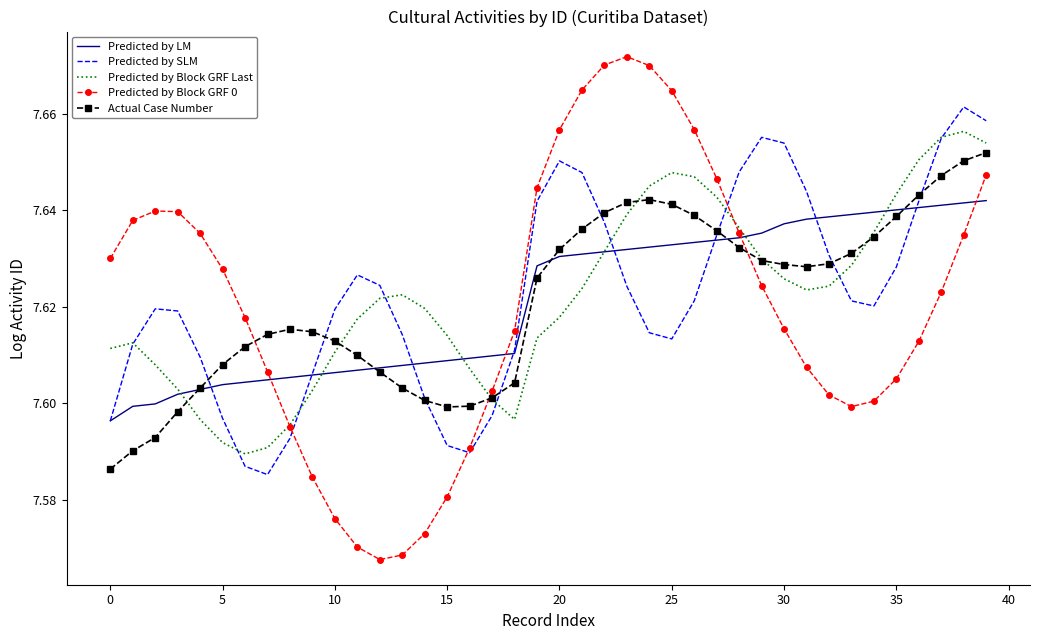

How many times do Predicted by Block GRF 0 and Predicted by LM cross each other?

4